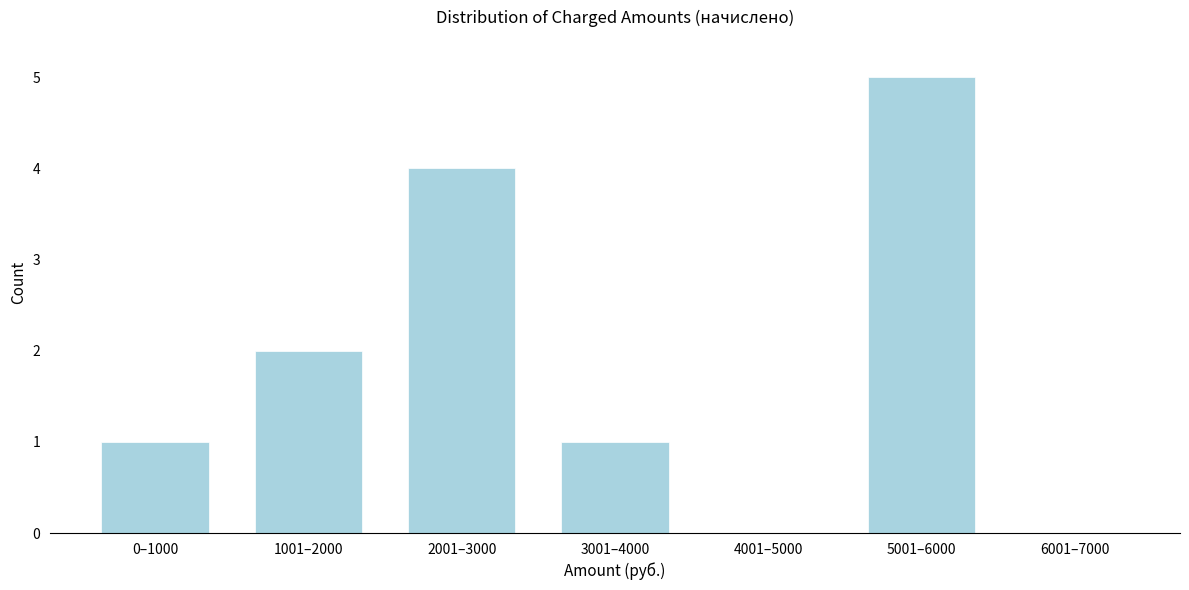

Reading left to right, what are all the values shown in this chart?

0–1000=1	1001–2000=2	2001–3000=4	3001–4000=1	4001–5000=0	5001–6000=5	6001–7000=0